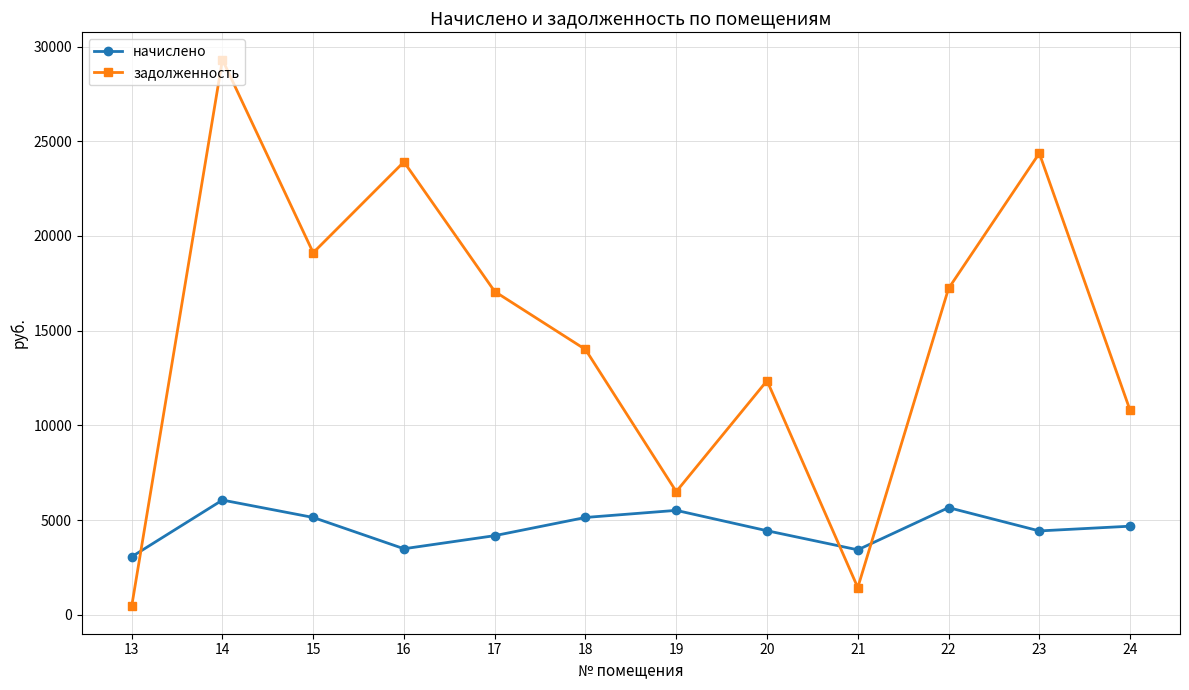

What is the approximate value of начислено at 15?

5145.6